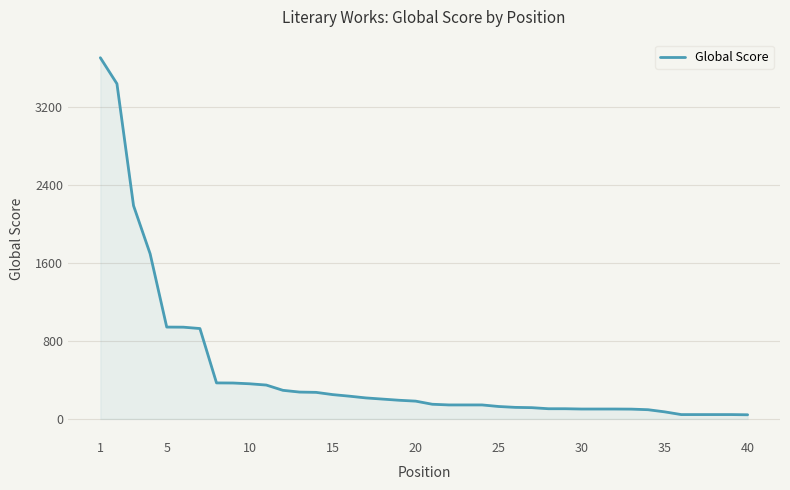

What is the difference between the maximum and minimum values?

3664